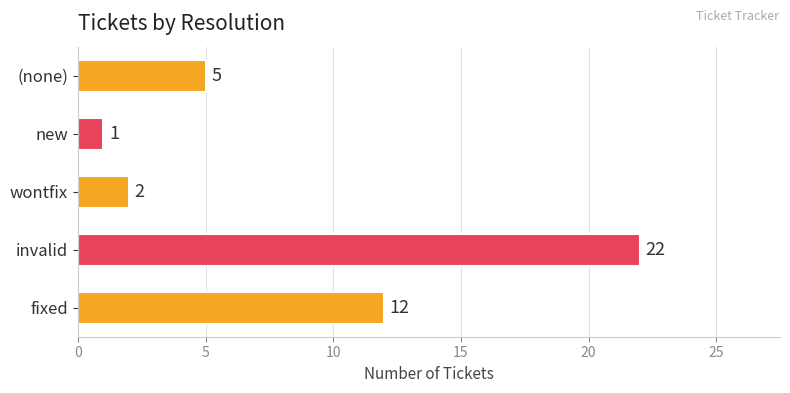

What is the average value?

8